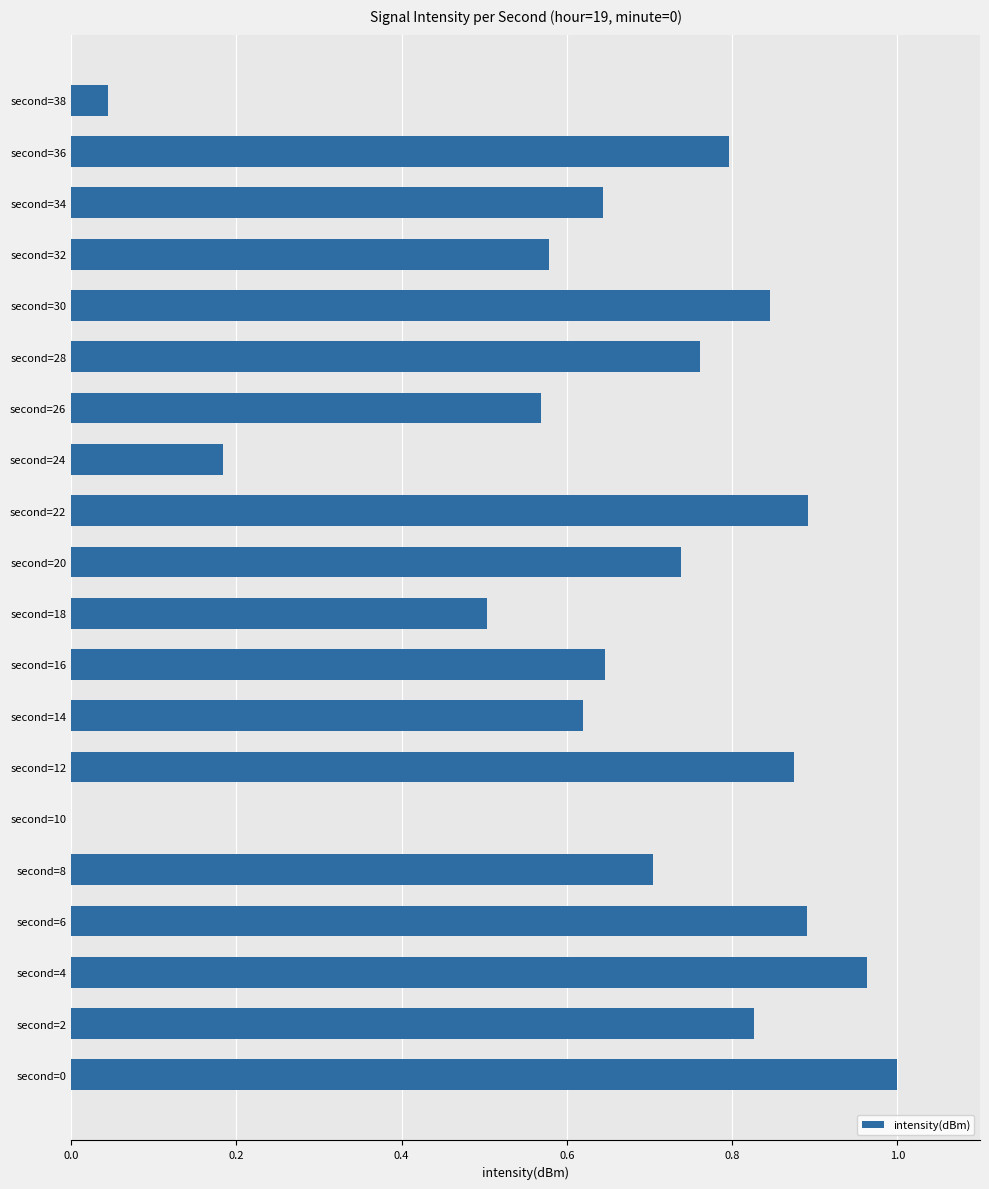

The chart shows a value of 0.8 at second=36. True or false?

True